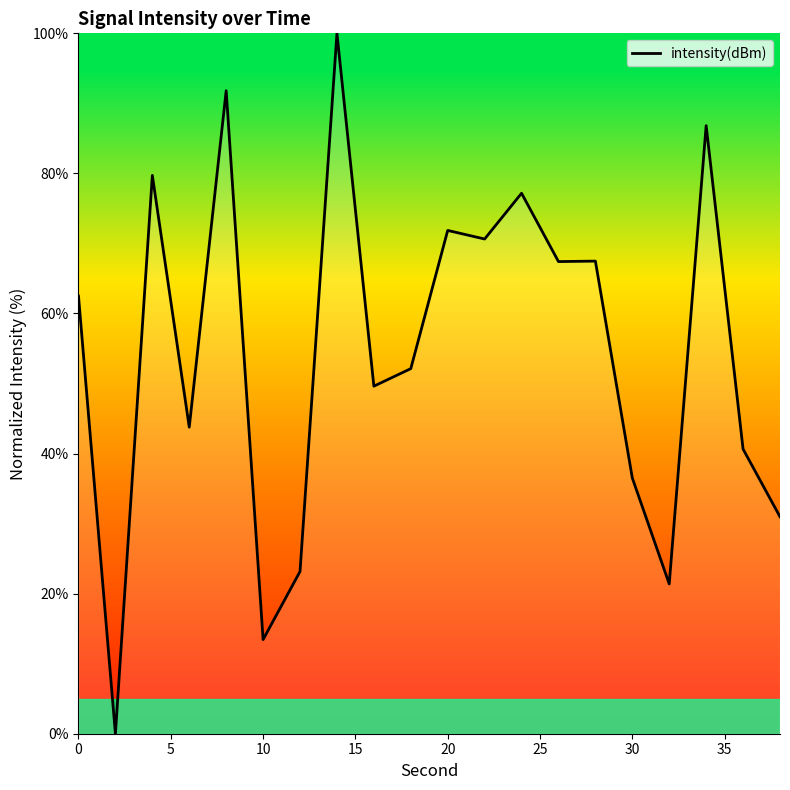

What is the difference between the maximum and minimum values?

100.0